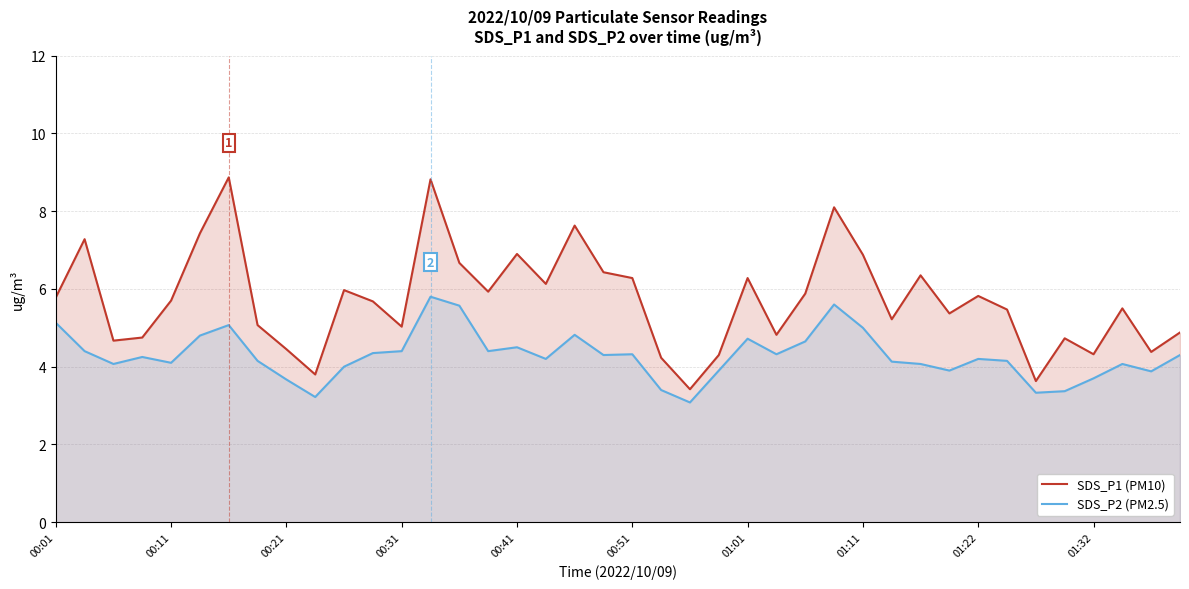

Is it true that SDS_P2 (PM2.5) equals 1.8 at 01:11?

False